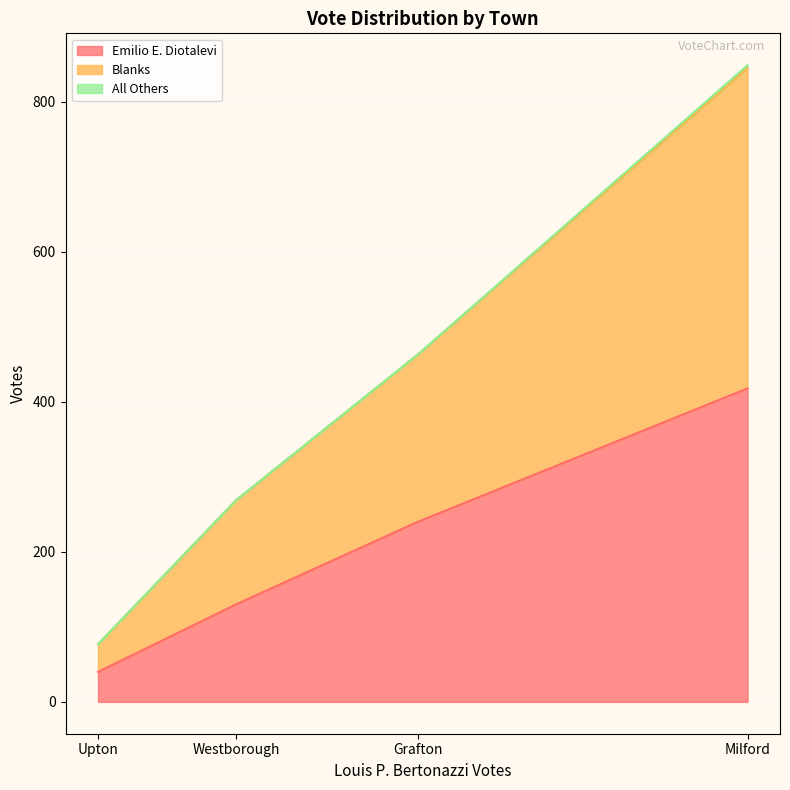

Is it true that Emilio E. Diotalevi equals 418 at Milford?

True